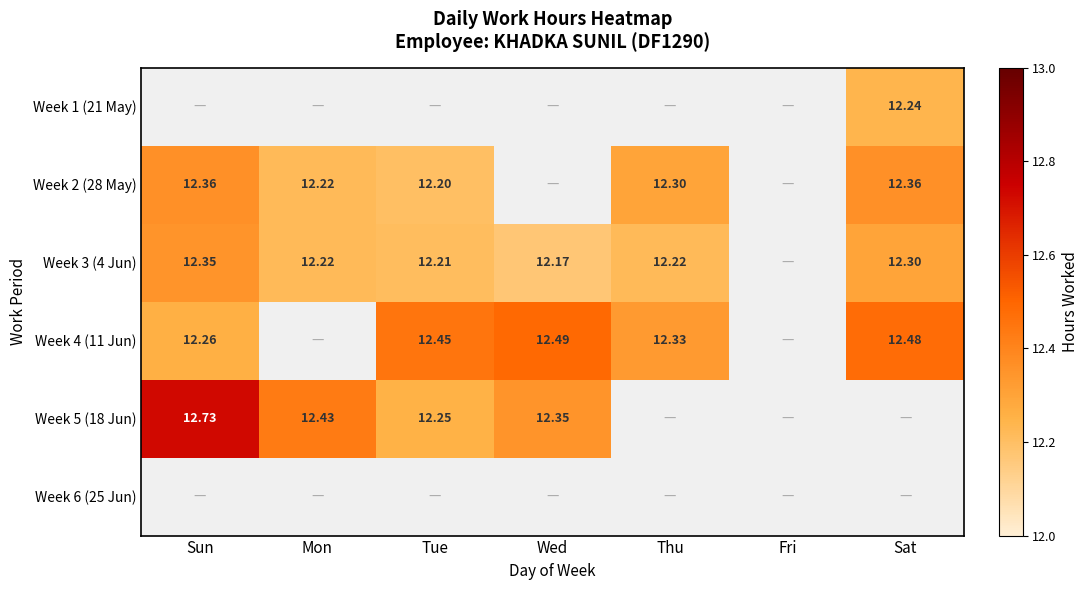

What value does the Week 2 (28 May) series have at Thu?

12.3